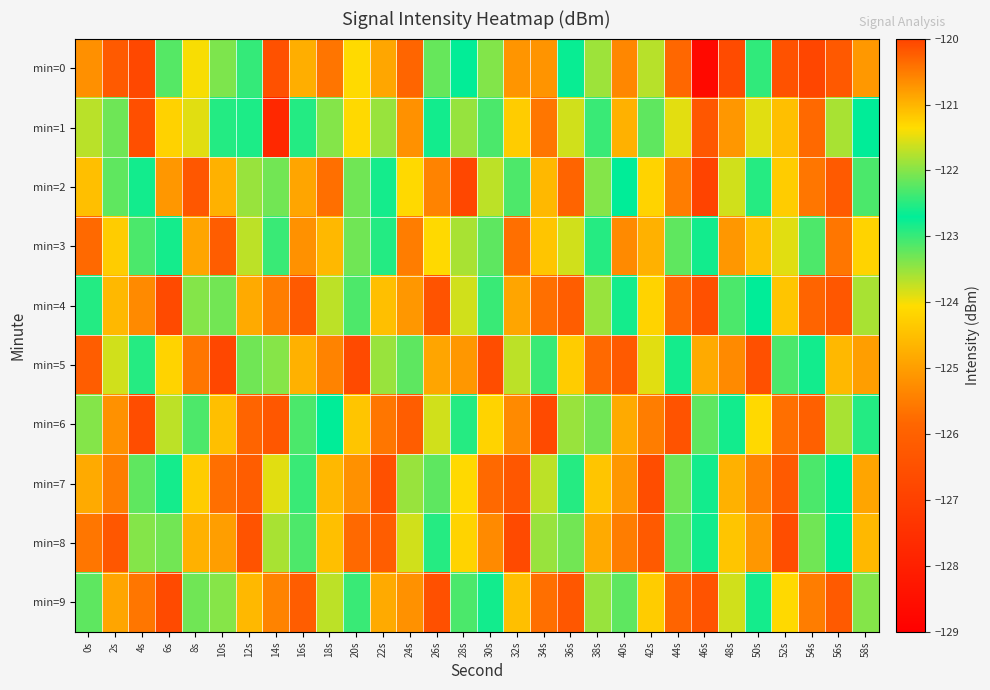

What is the smallest value displayed?

-128.7